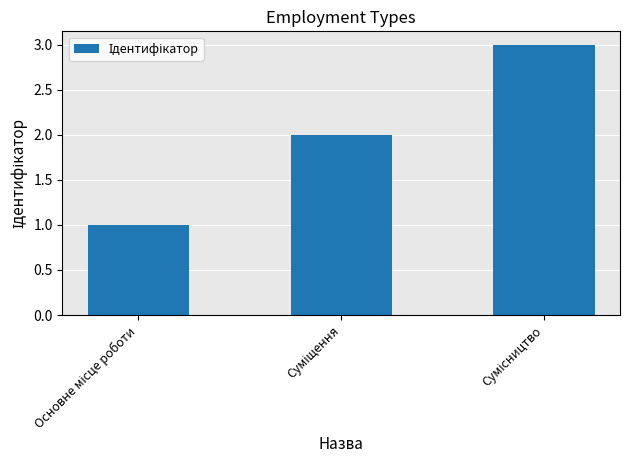

How many data points does each series have?

3